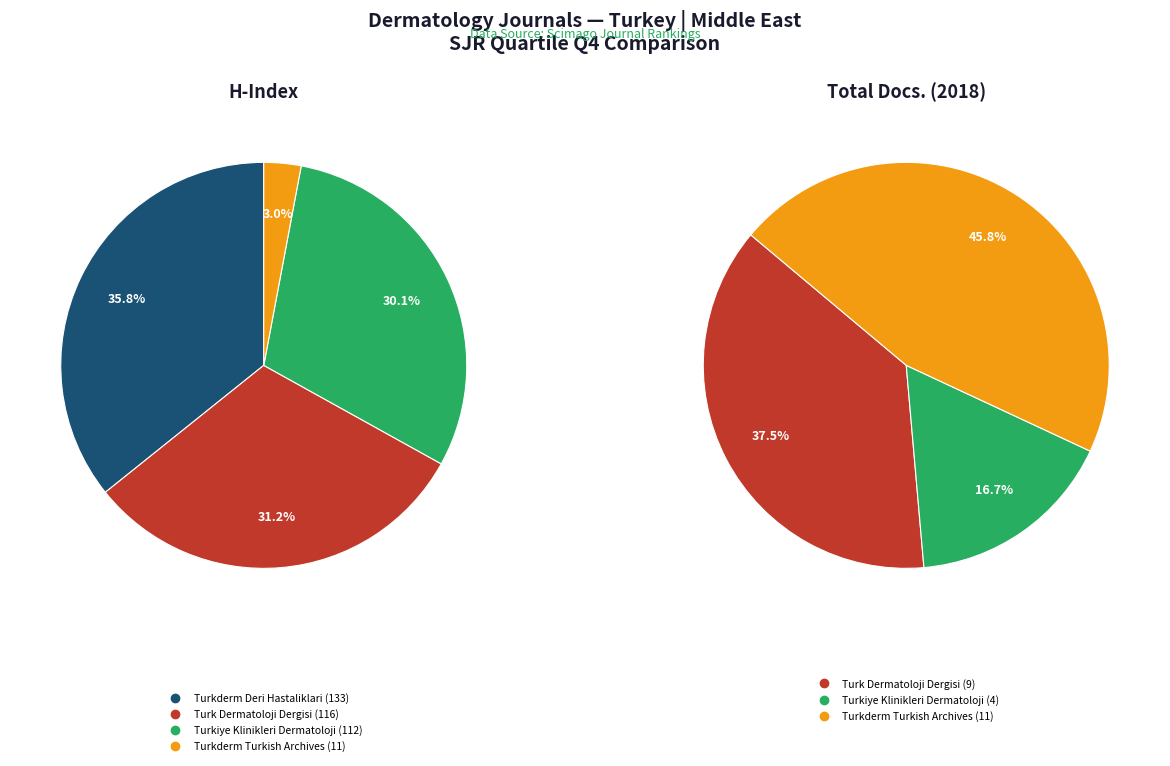

How much of the chart is everything except Turkderm Deri Hastaliklari?

100.0%